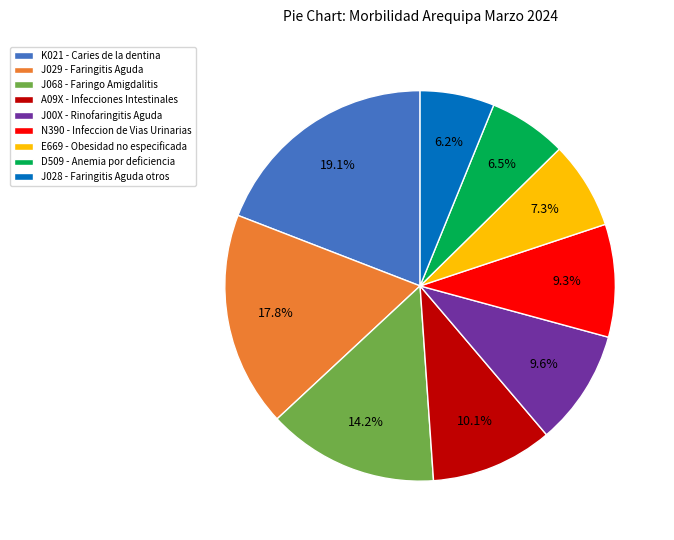

How many slices are in this pie chart?

9